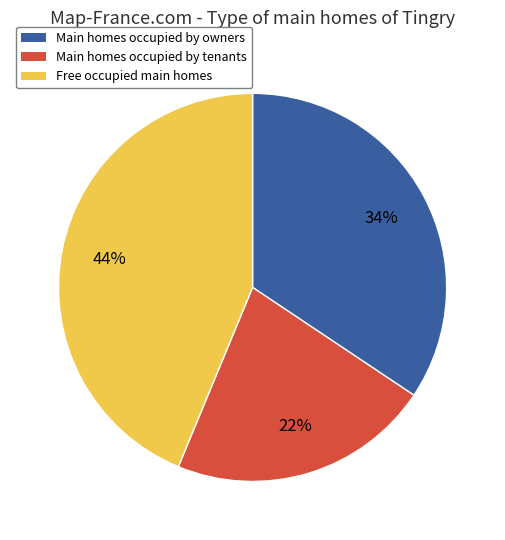

Is the sum of Main homes occupied by tenants and Main homes occupied by owners greater than half?

Yes